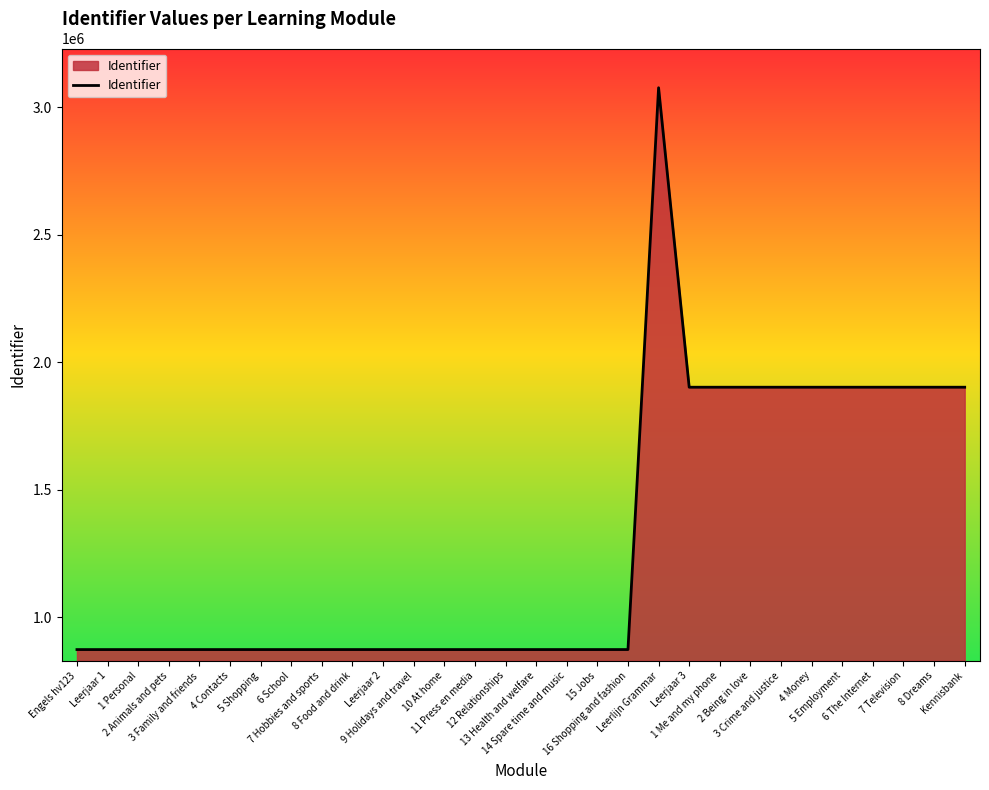

What is the greatest value displayed?

3076000